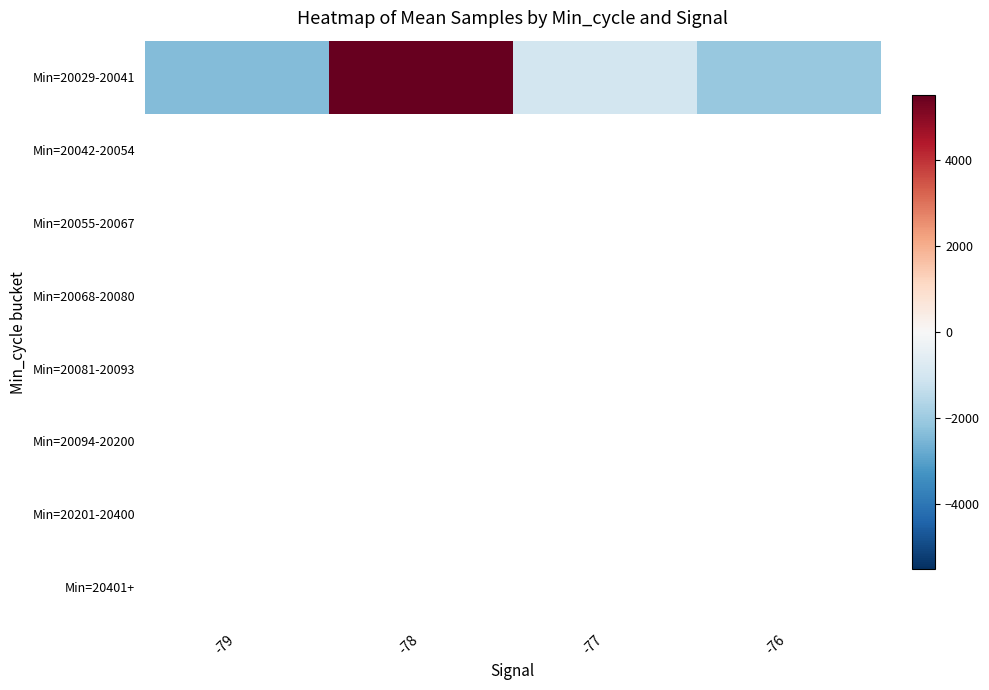

Which series has the widest spread of values?

row_0